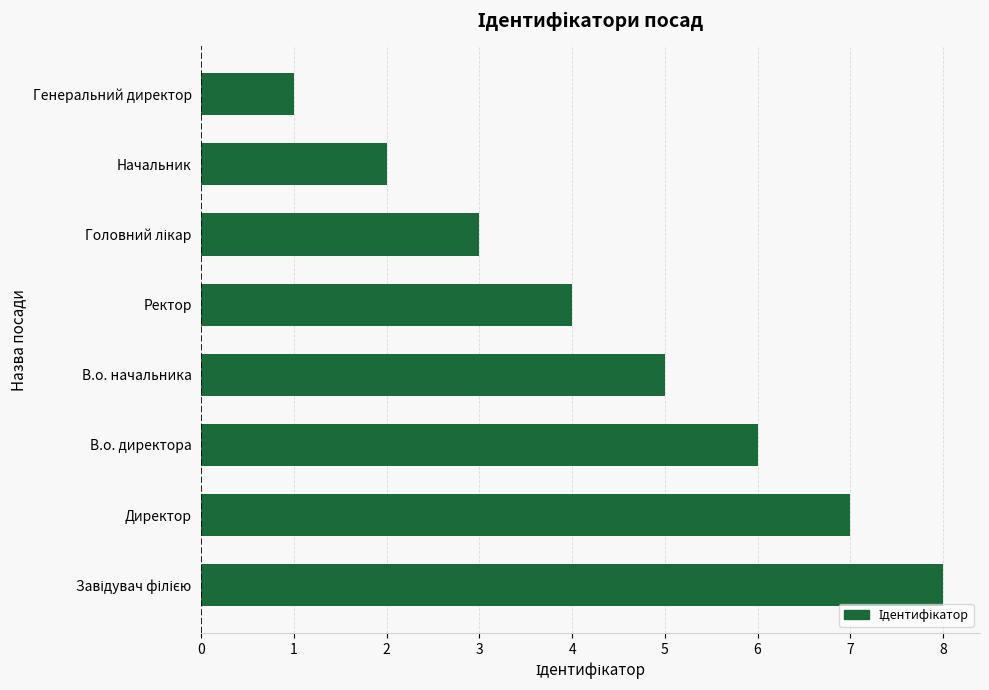

What is the maximum value shown in the chart?

8